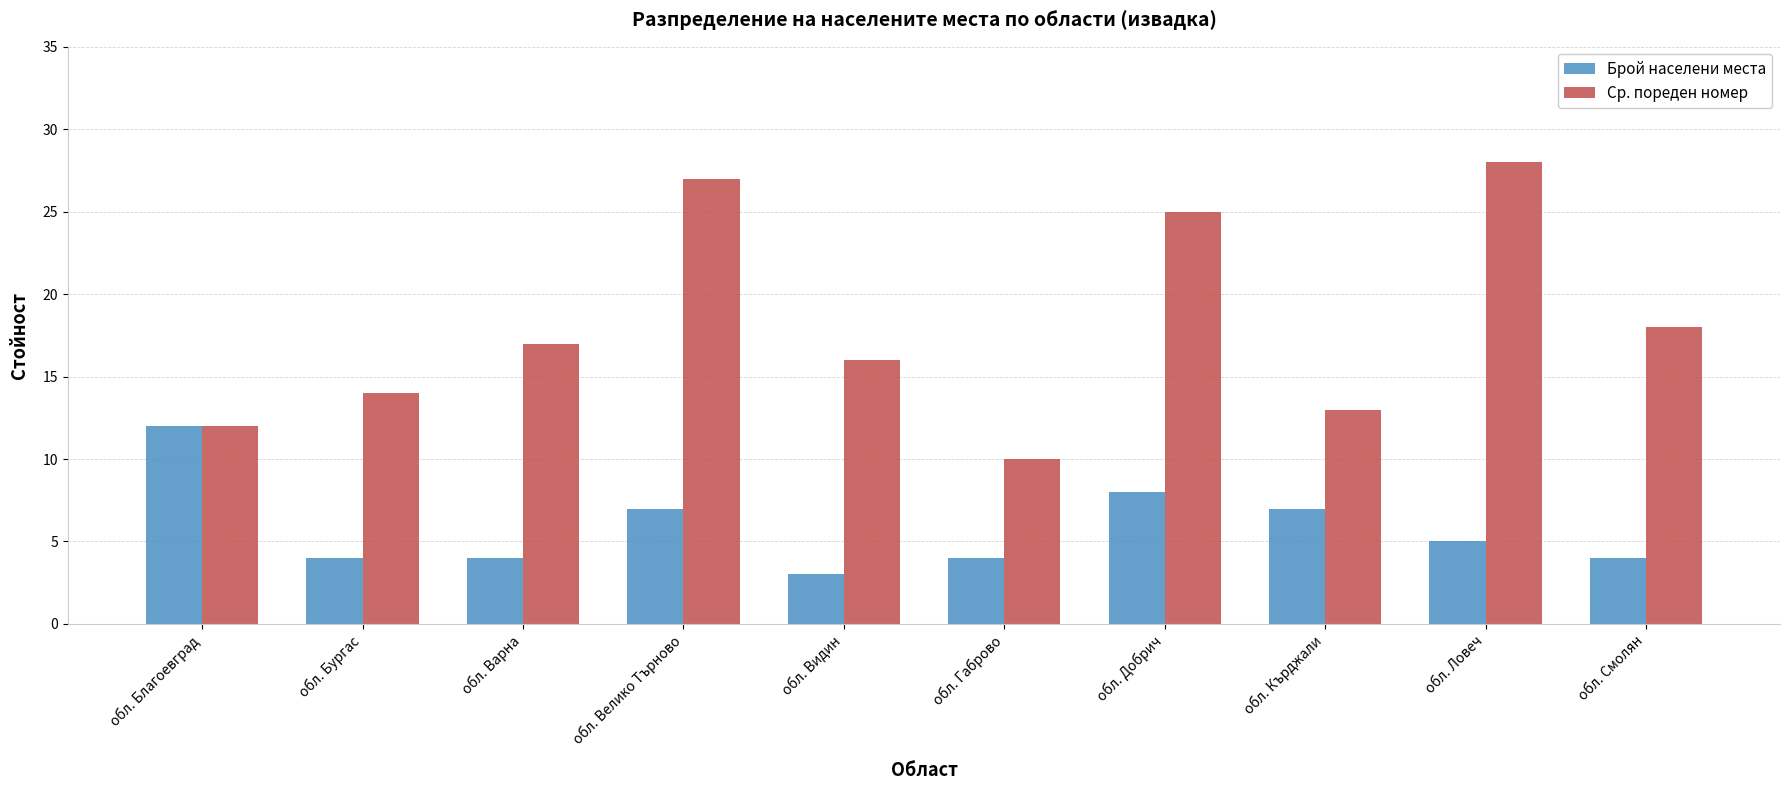

At обл. Велико Търново, list the series in order from smallest to largest.

Брой населени места, Ср. пореден номер